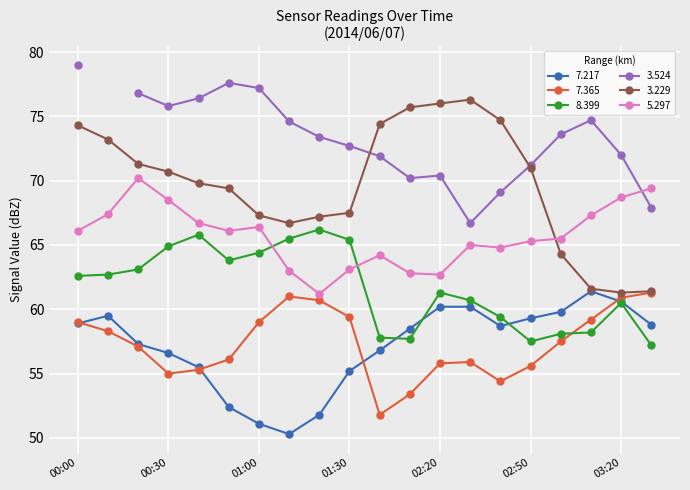

Is it true that 7.217 equals 25.3 at 00:30?

False